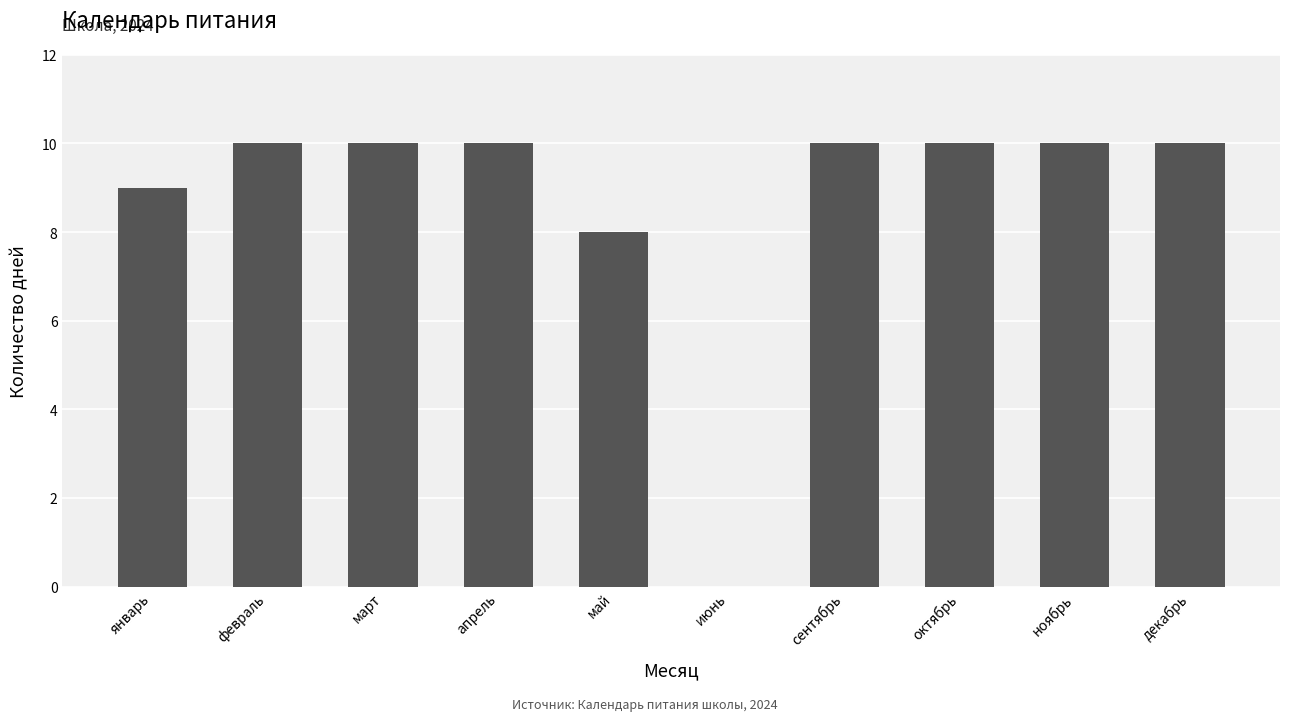

What is the approximate value at ноябрь, to the nearest 5?

10